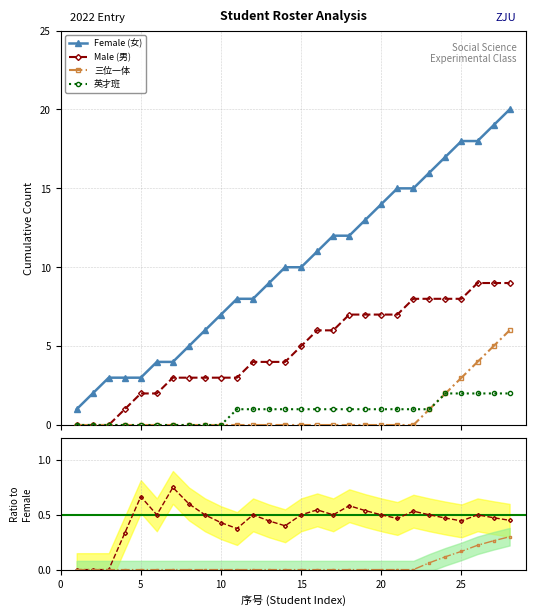

What is the highest value of the 三位一体 series?

6